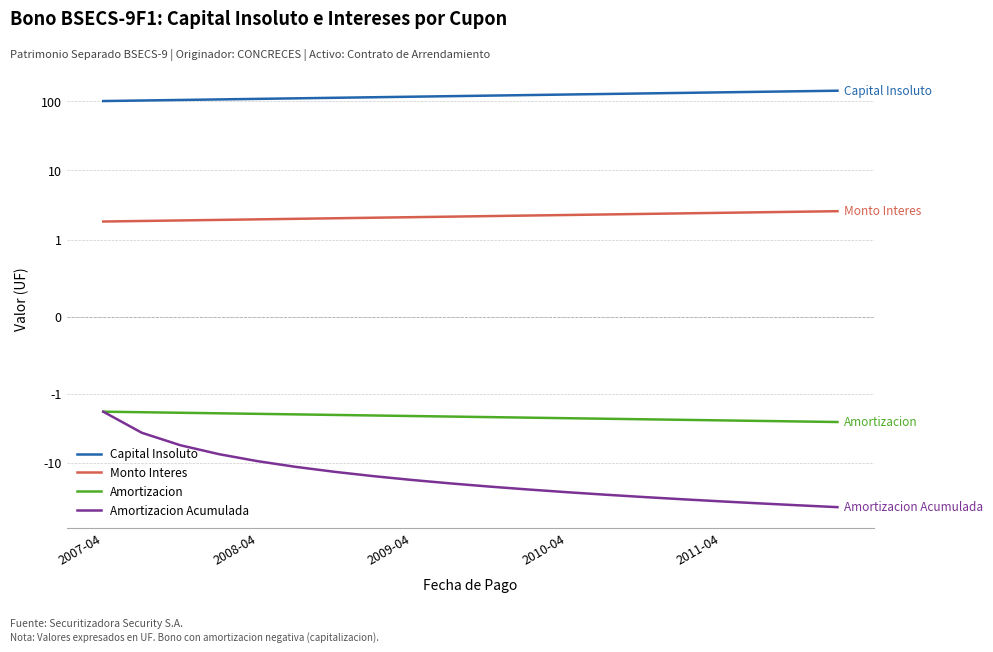

True or false: Amortizacion and Capital Insoluto intersect in this chart.

False